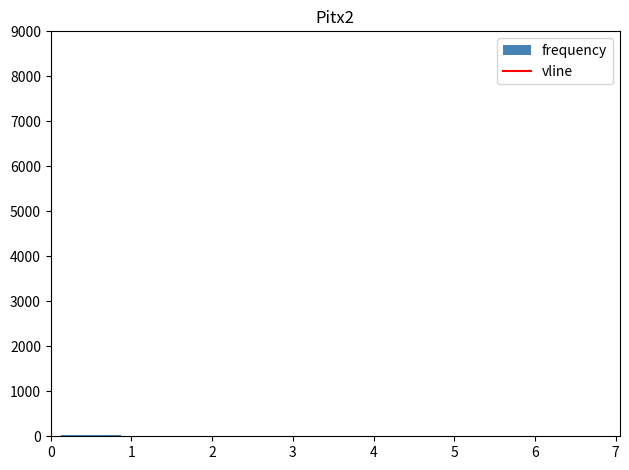

Reading left to right, list every bar in this chart as the range it spans on the x-axis followed by its height. Neither the bar edges nor the heights are printed on the chart, so give them approximately, as read against the axes.

0.1 to 0.9: under 100
0.9 to 1.6: under 100
1.6 to 2.3: under 100
2.3 to 3.1: 0
3.1 to 3.8: 0
3.8 to 4.5: 0
4.5 to 5.3: 0
5.3 to 6.0: 0
6.0 to 6.7: under 100